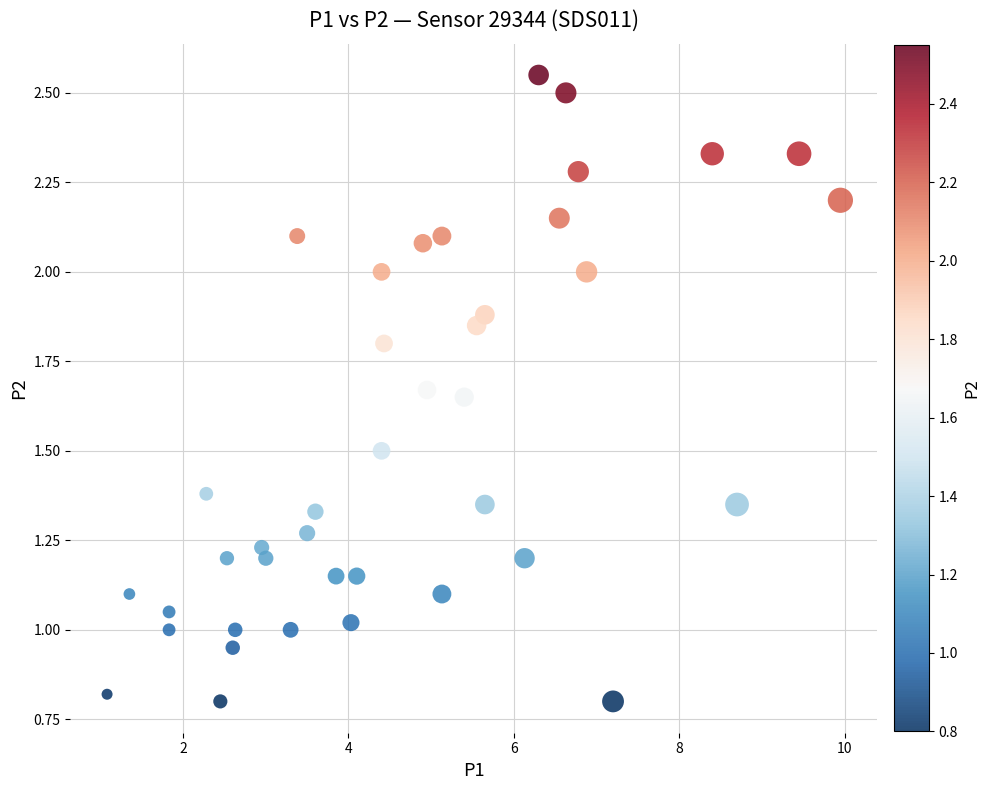

What is the range of X values (max minus min)?

8.9